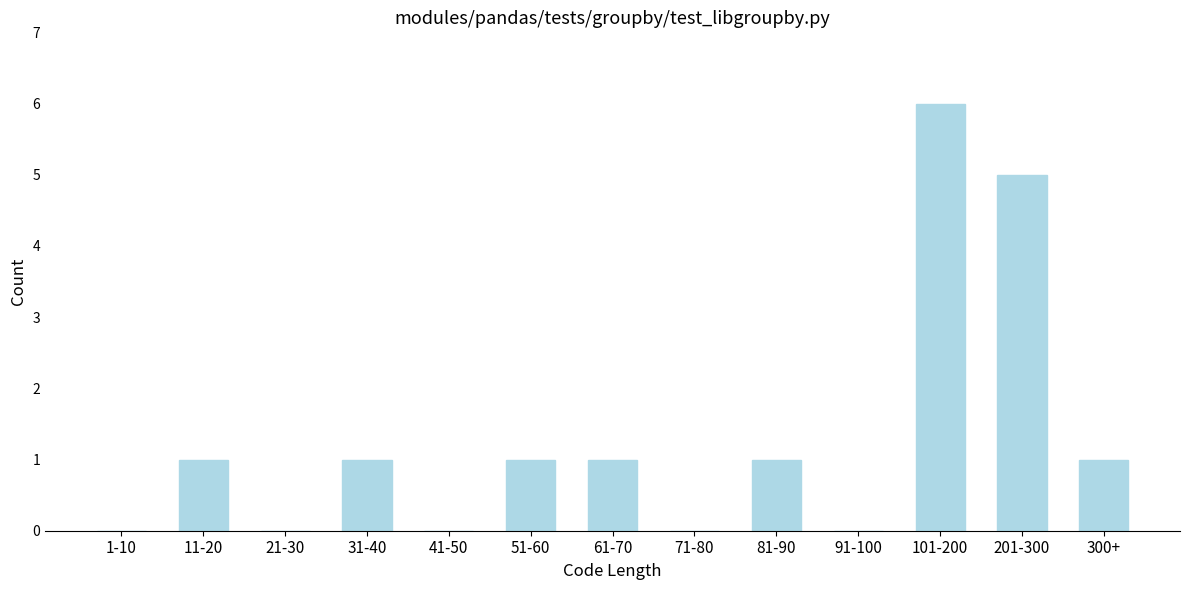

Reading left to right, transcribe all the data shown in this chart.

1-10=0	11-20=1	21-30=0	31-40=1	41-50=0	51-60=1	61-70=1	71-80=0	81-90=1	91-100=0	101-200=6	201-300=5	300+=1